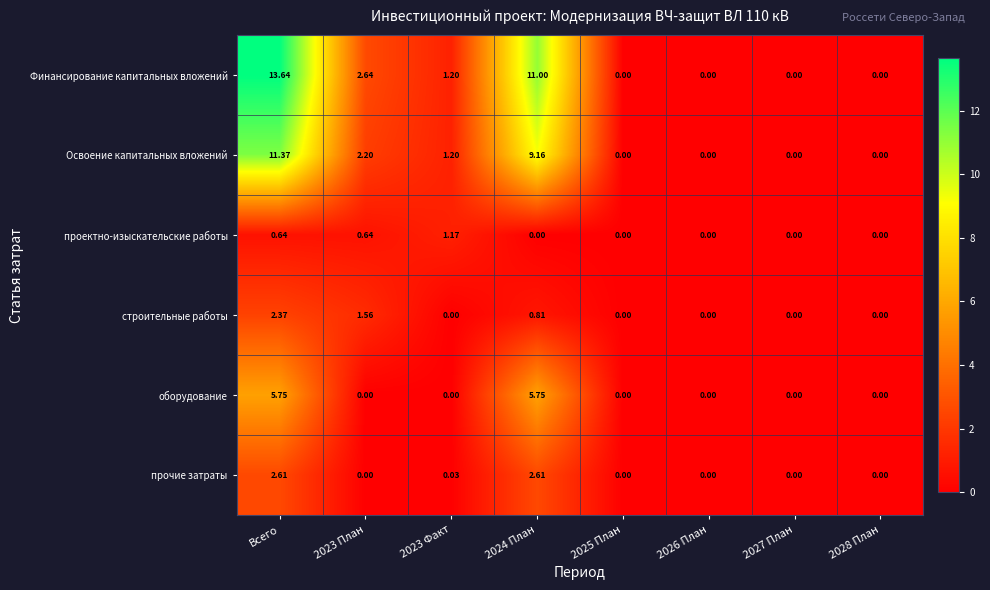

Which series has the largest range (max minus min)?

Финансирование капитальных вложений